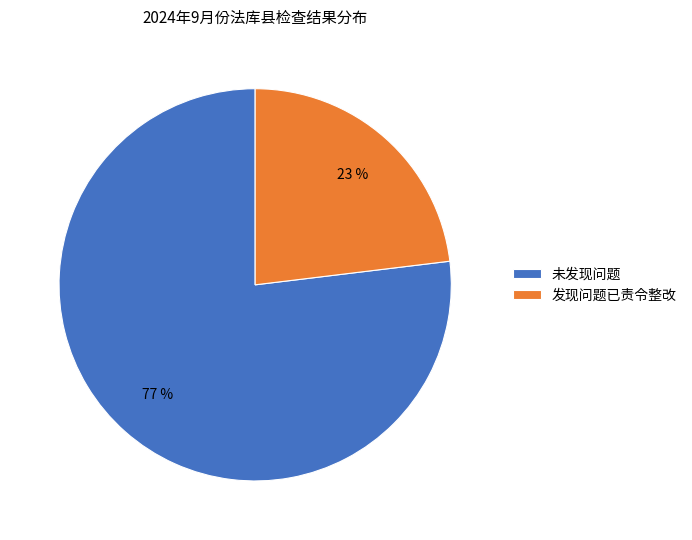

Which category has the biggest portion of the pie?

未发现问题